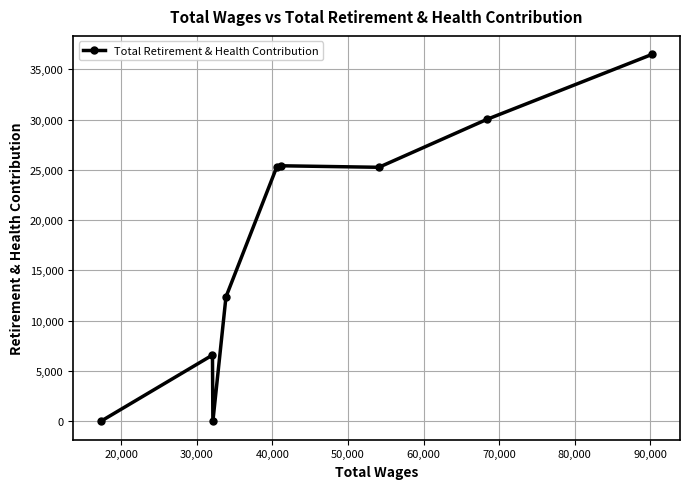

What is the difference between the maximum and minimum values?

36491